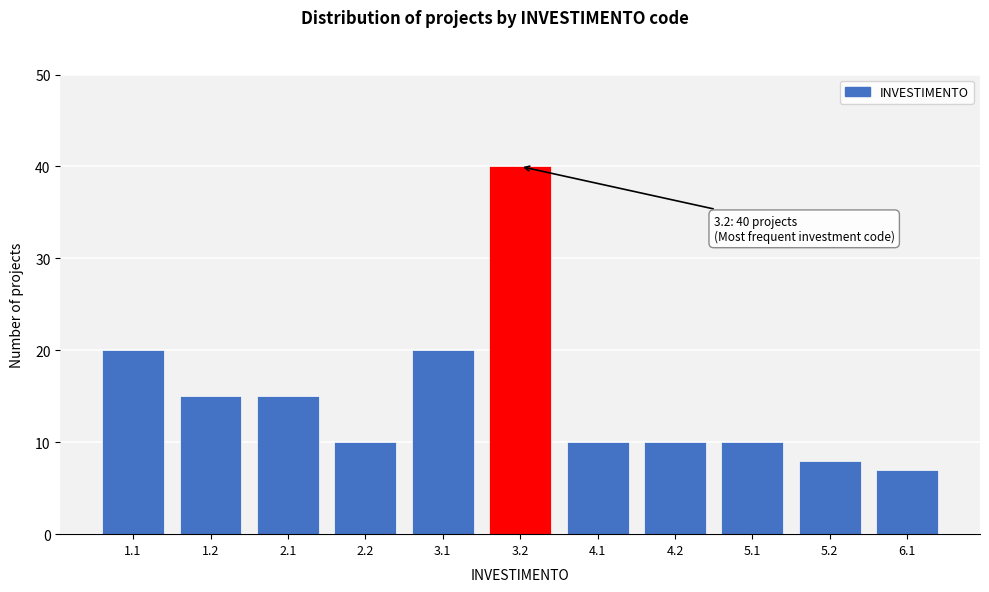

Reading right to left, extract all data points from this chart.

6.1=7	5.2=8	5.1=10	4.2=10	4.1=10	3.2=40	3.1=20	2.2=10	2.1=15	1.2=15	1.1=20